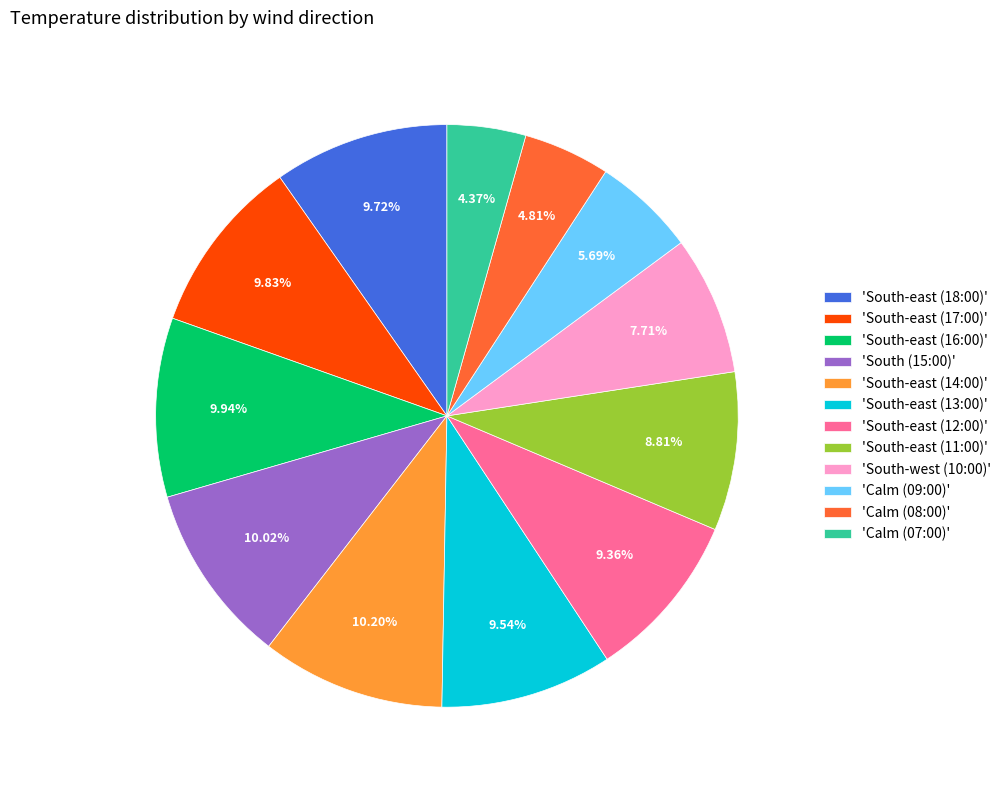

How many segments does this pie chart have?

12